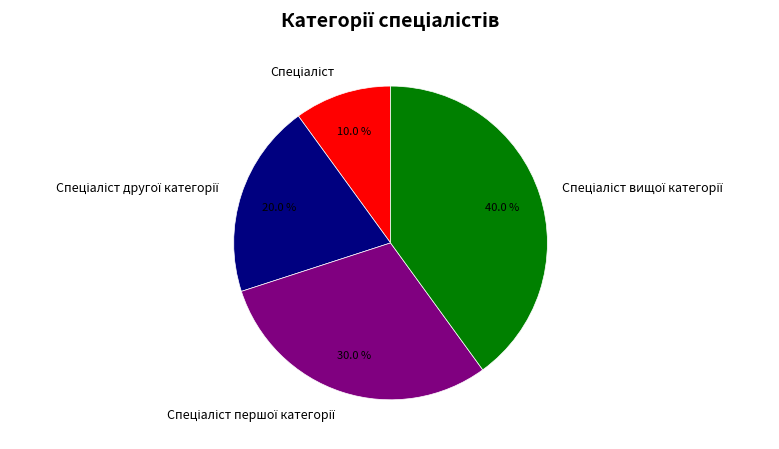

Is there a majority slice in this chart?

No